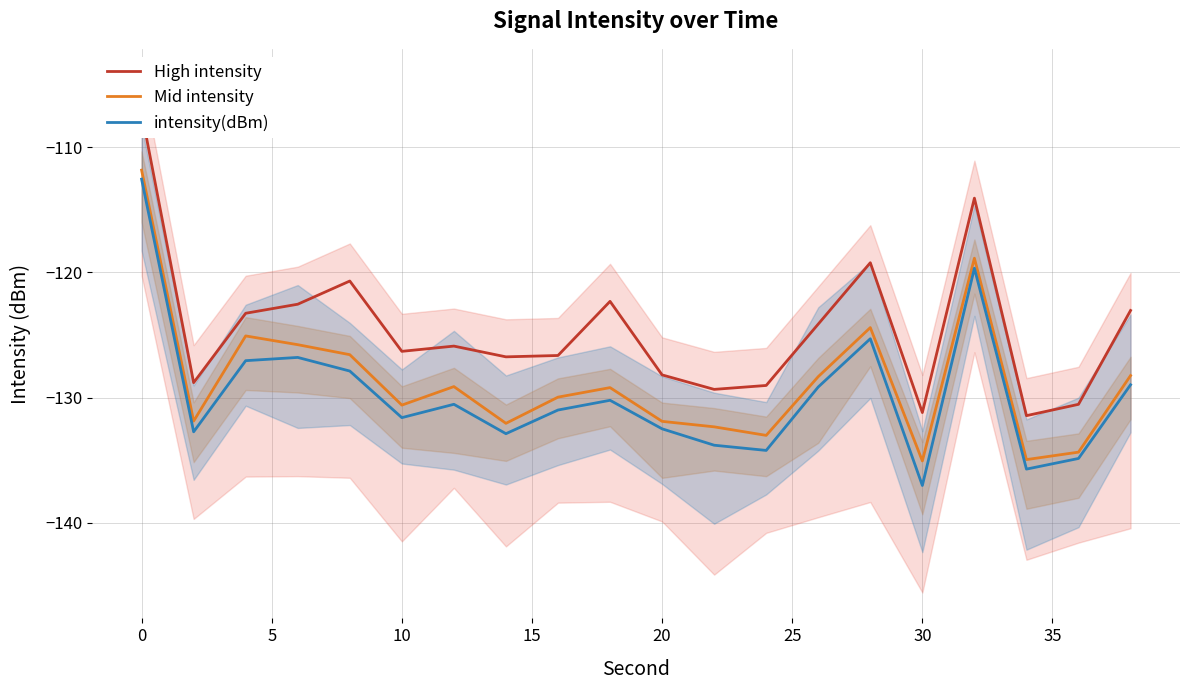

Which category has the lowest value in the intensity(dBm) series?

30